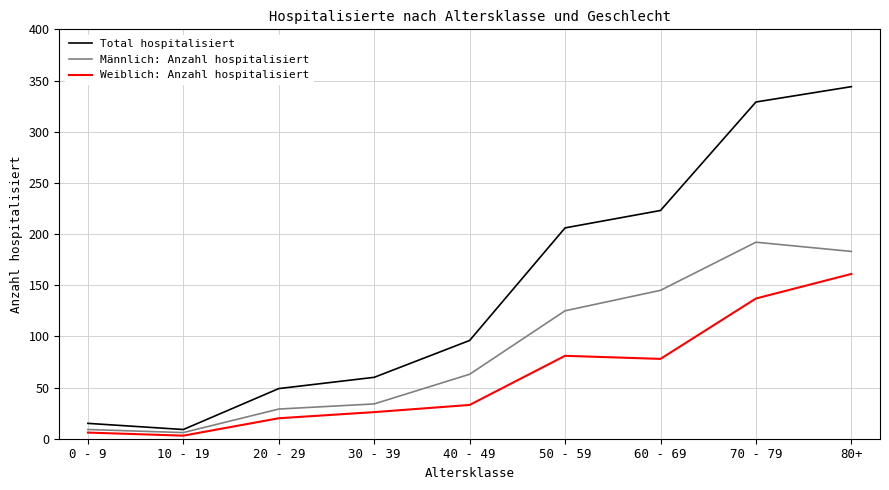

In Total hospitalisiert, how many points are lower than both neighbors (excluding endpoints)?

1